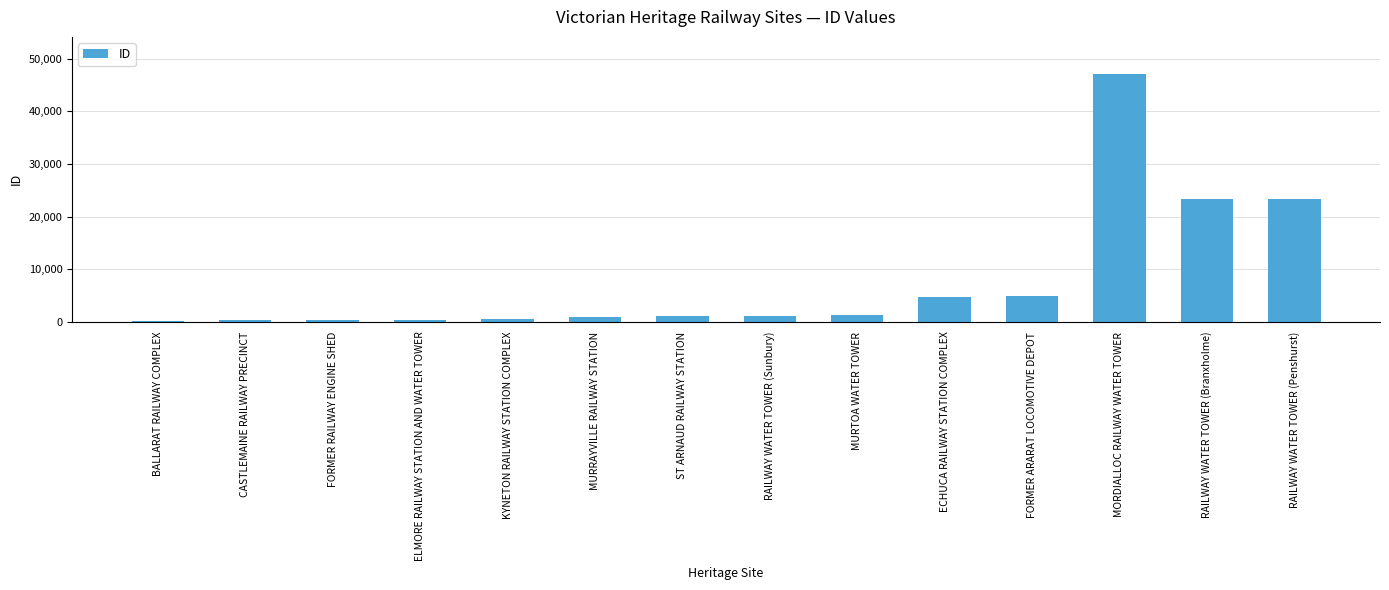

Read the value at ECHUCA RAILWAY STATION COMPLEX.

4721